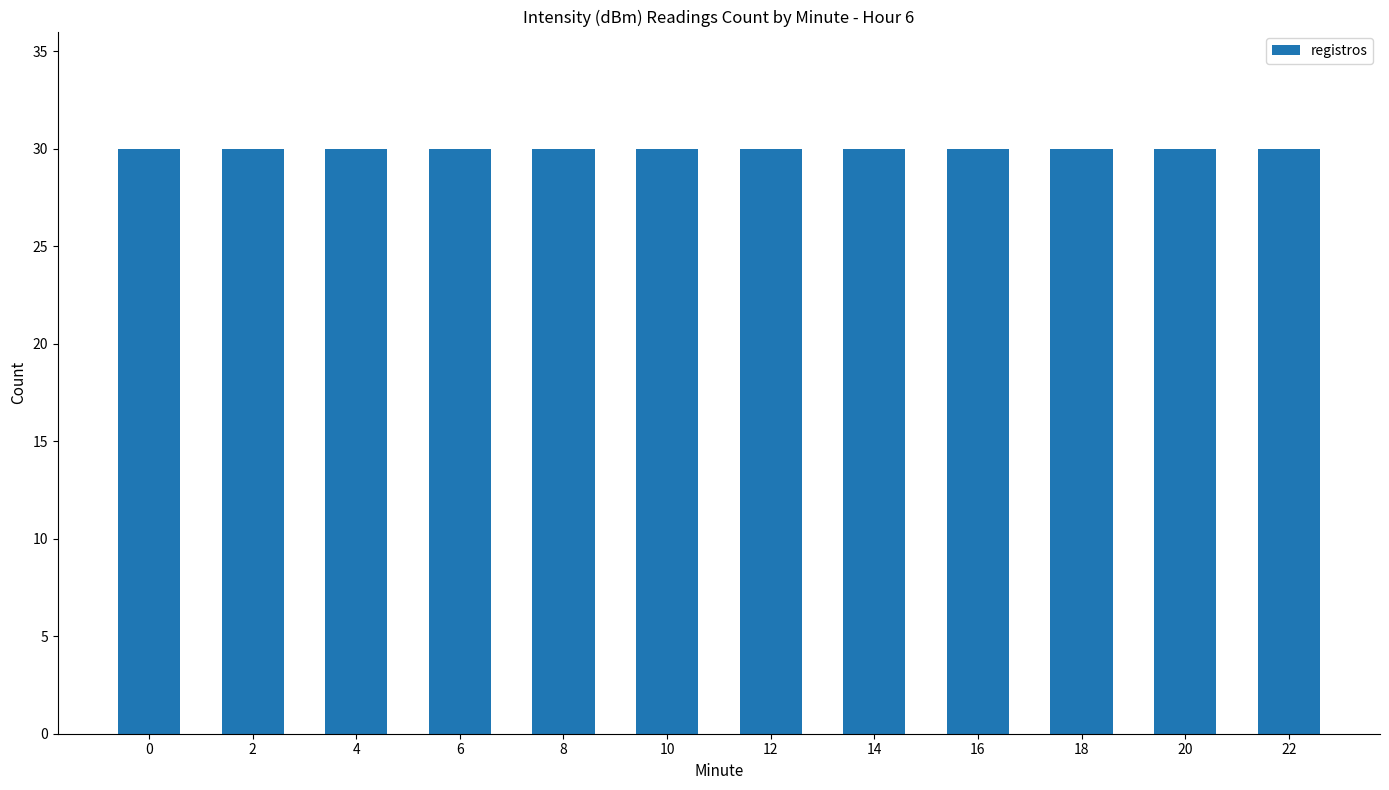

Which has a higher value, 12 or 20?

12